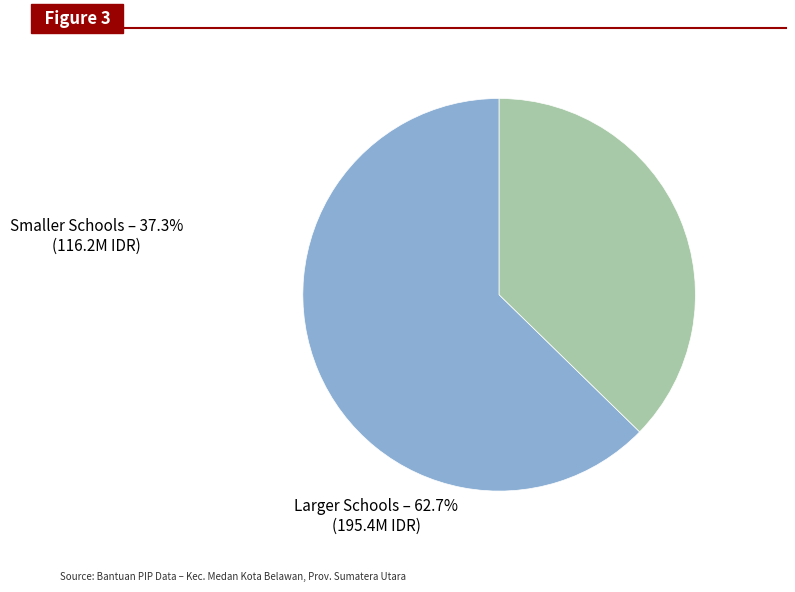

Is there a majority slice in this chart?

Yes